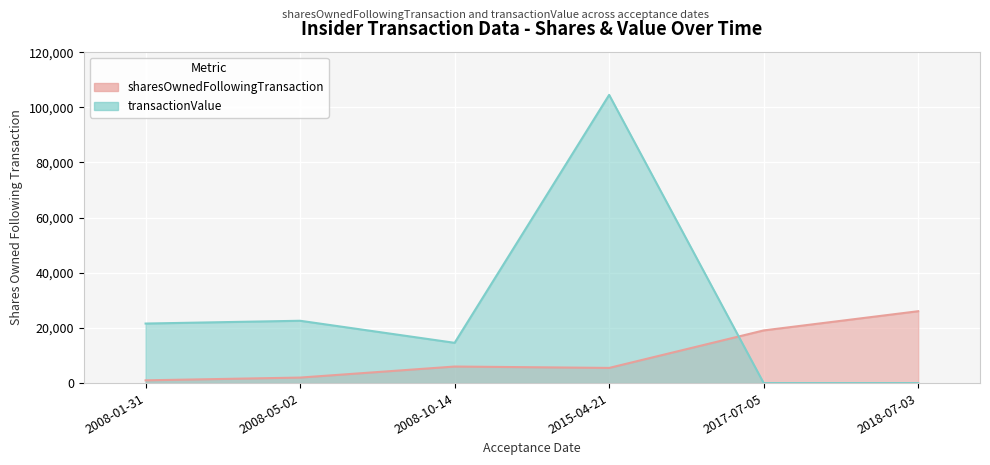

Where is sharesOwnedFollowingTransaction nearest to the value 13531?

2017-07-05